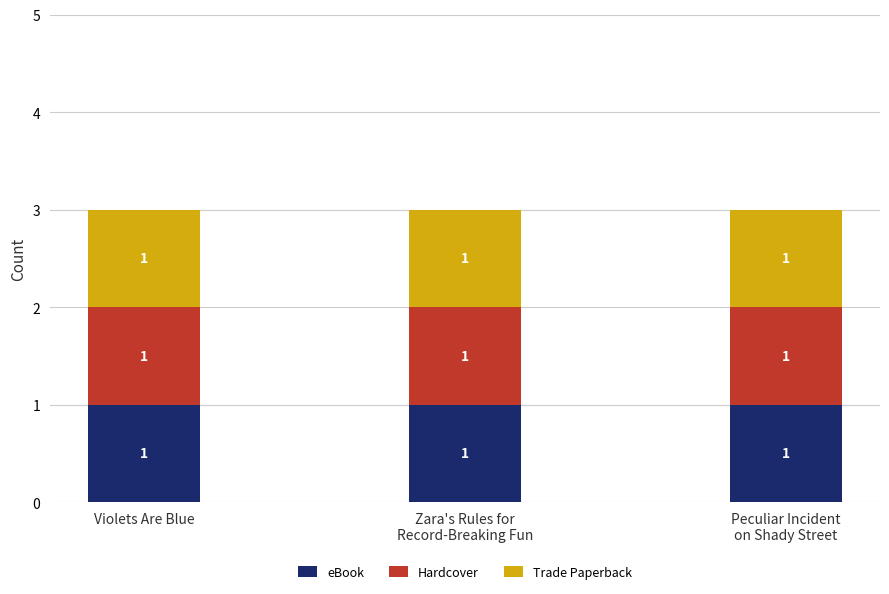

The Trade Paperback series shows 756095332 at Peculiar Incident on Shady Street. True or false?

False